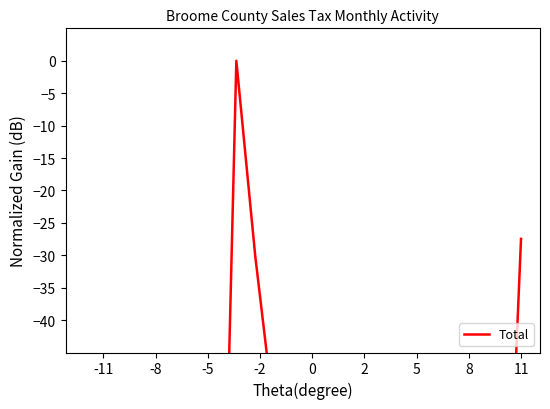

How many values are below -84?

12